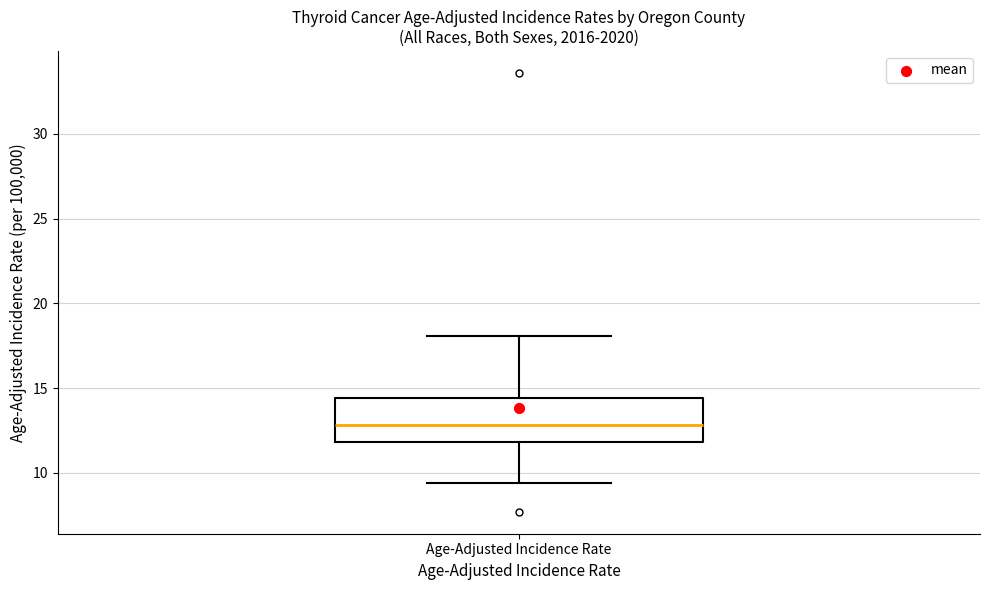

Read this box plot against the y-axis: the position of the median line, the range covered by the box, and the ends of both whiskers. The values are not printed on the chart, so give them approximately, as read against the axis.

median 13.0, box 12.0 to 14.5, whiskers 9.5 to 18.0